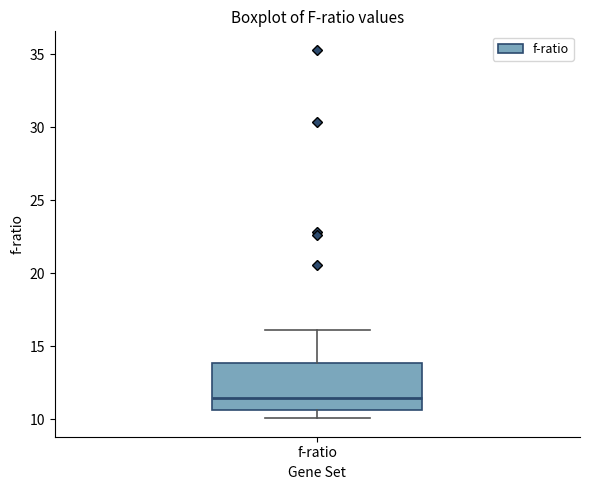

Transcribe this box plot: give where the median line is, the range the box spans, and where the two whiskers end, as read against the y-axis. The values are not printed on the chart, so give them approximately, as read against the axis.

median 11.5, box 10.5 to 14.0, whiskers 10.0 to 16.0